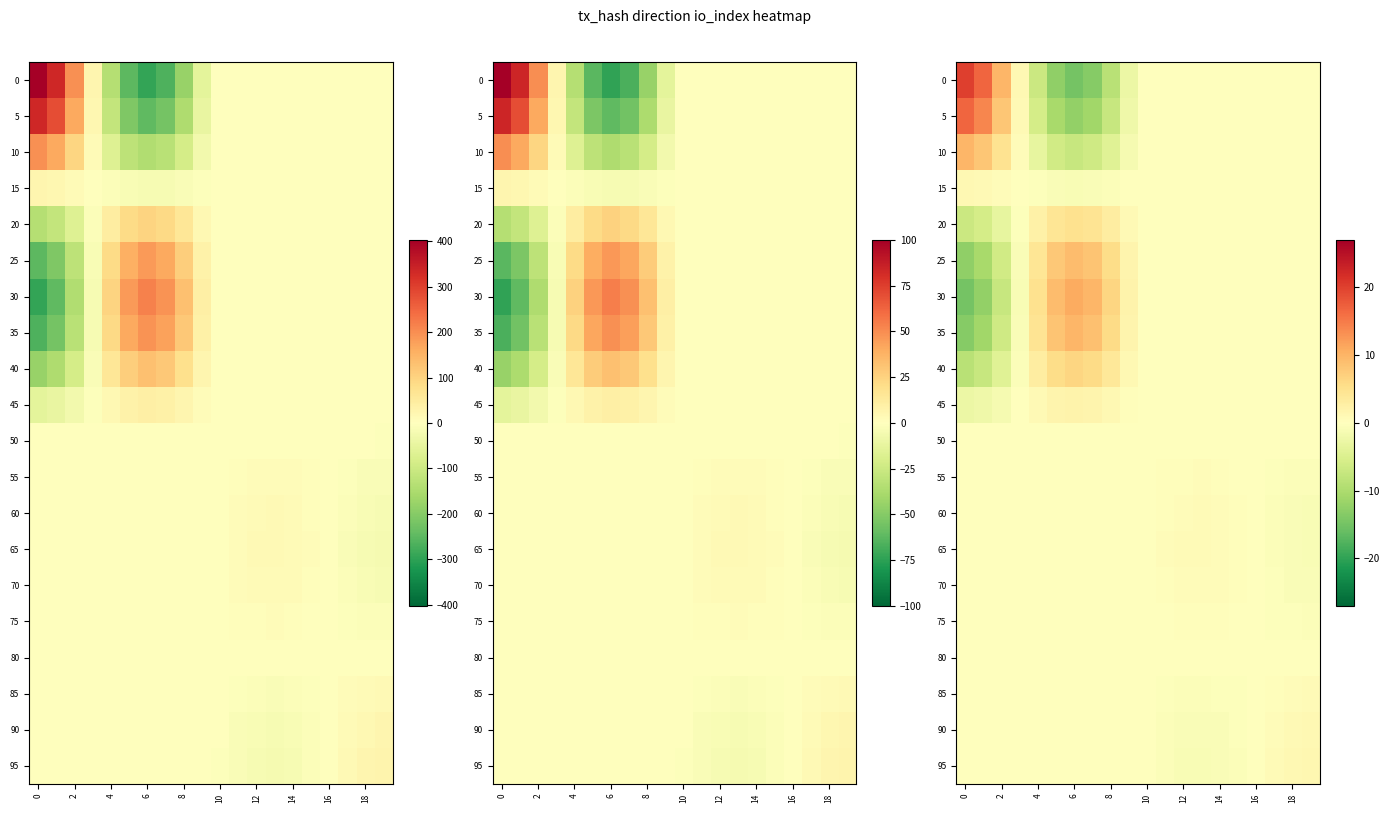

Which has a higher value, 19 or 16?

19